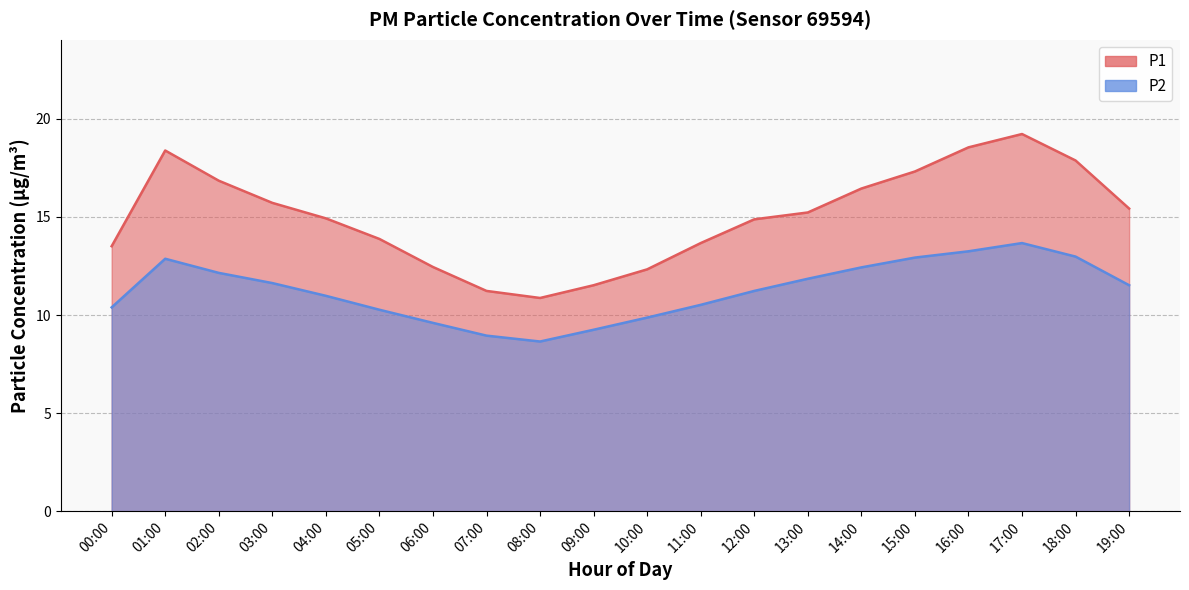

True or false: P2 has more than 0 points higher than both neighbors.

True